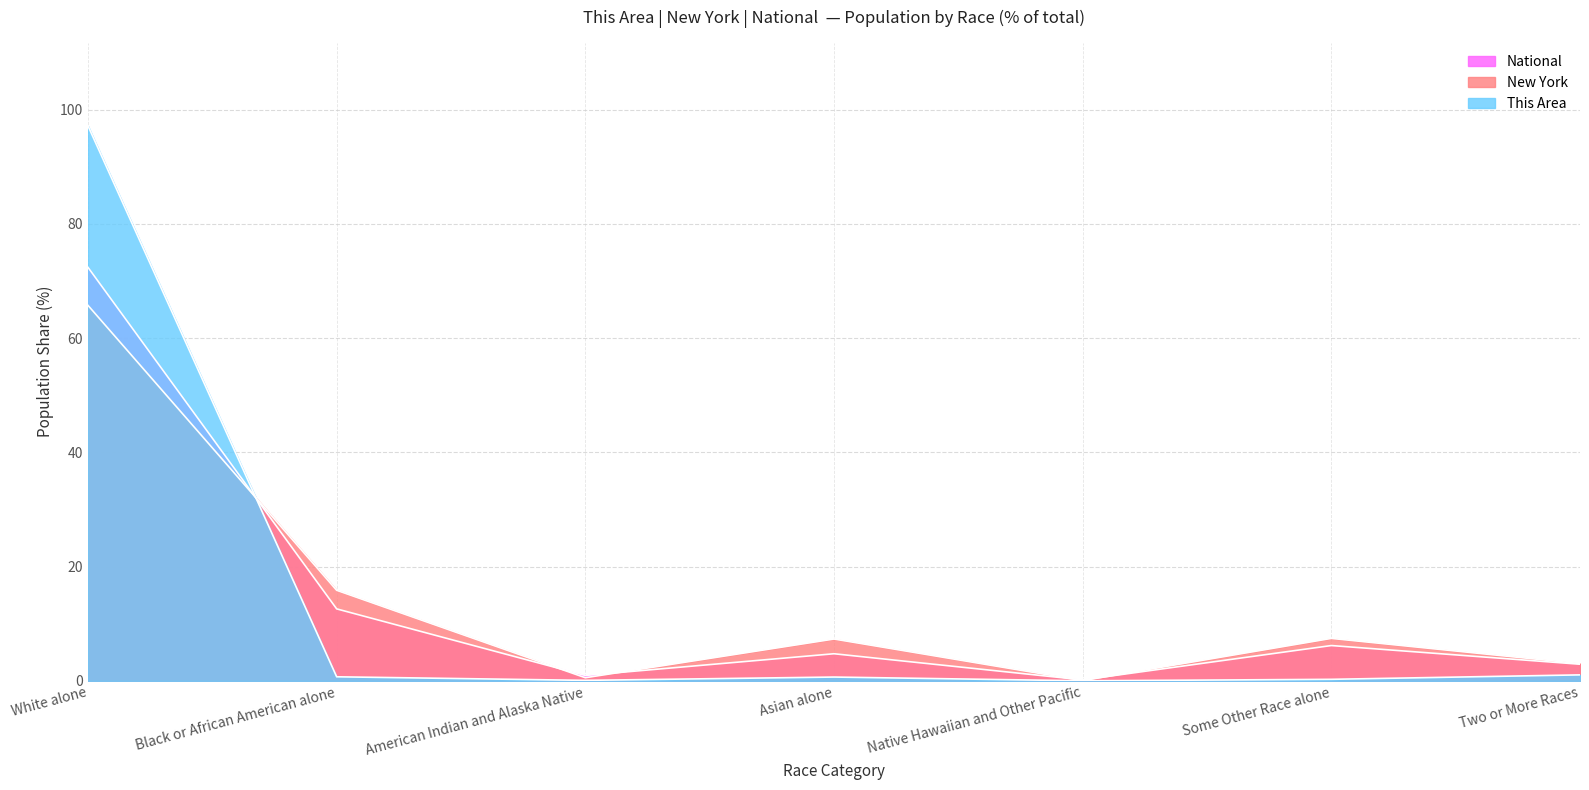

Does the chart display data point markers on the line(s)?

No